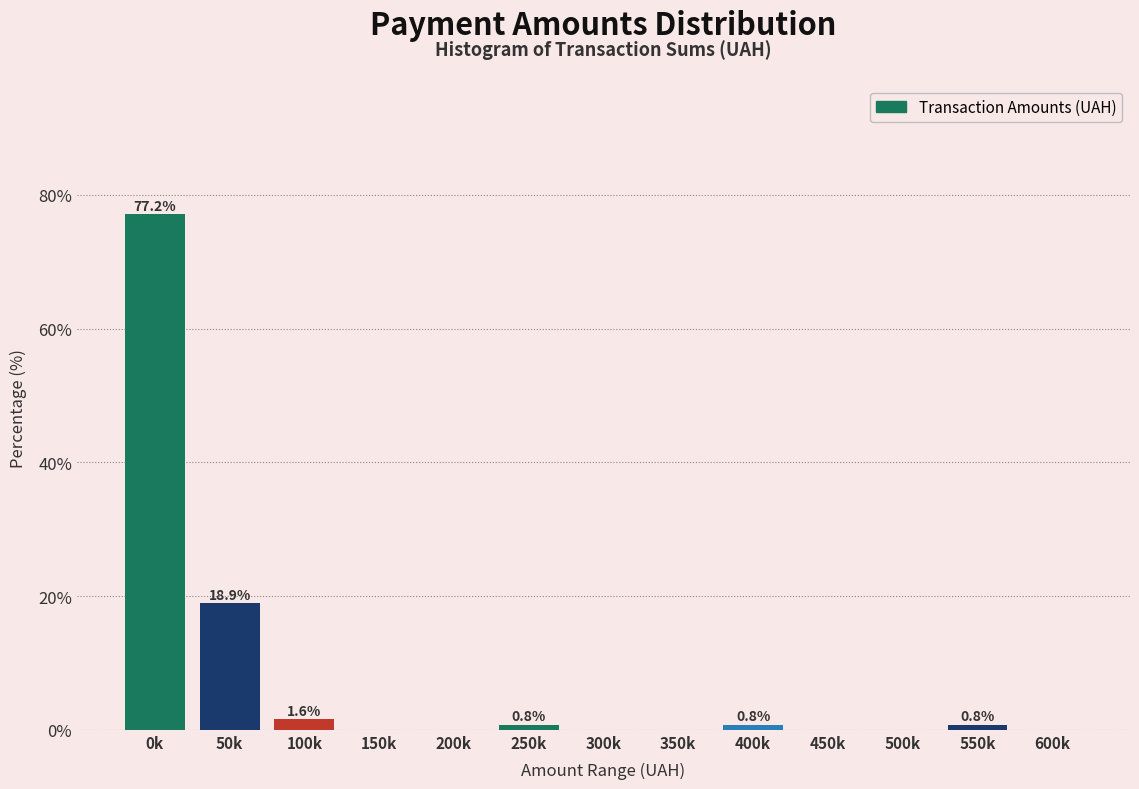

Reading left to right, transcribe all the data shown in this chart.

0k=77.2	50k=18.9	100k=1.6	150k=0.0	200k=0.0	250k=0.8	300k=0.0	350k=0.0	400k=0.8	450k=0.0	500k=0.0	550k=0.8	600k=0.0